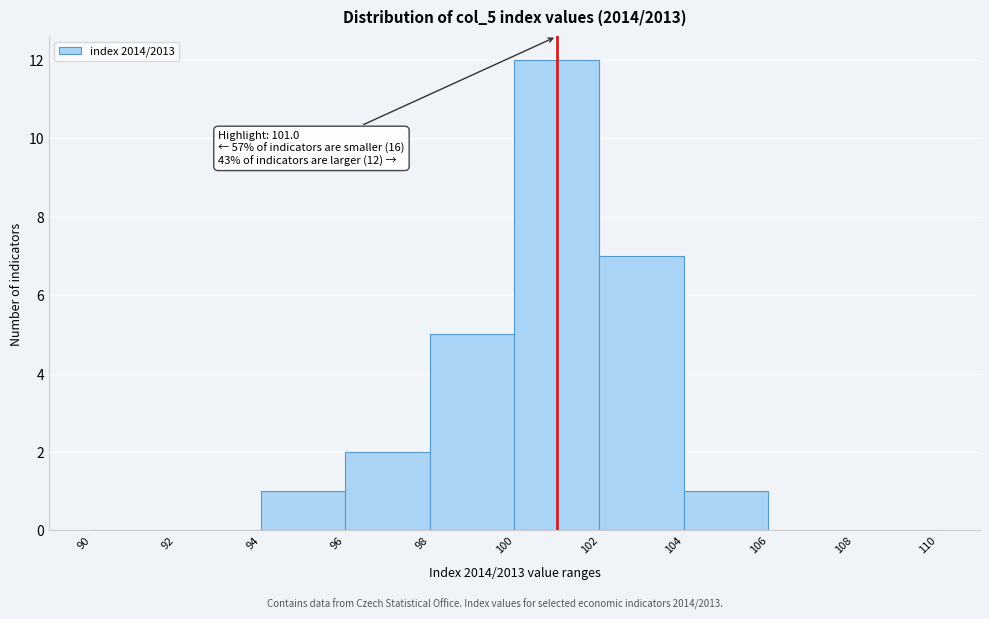

Which range on the x-axis has the tallest bar?

100 to 102